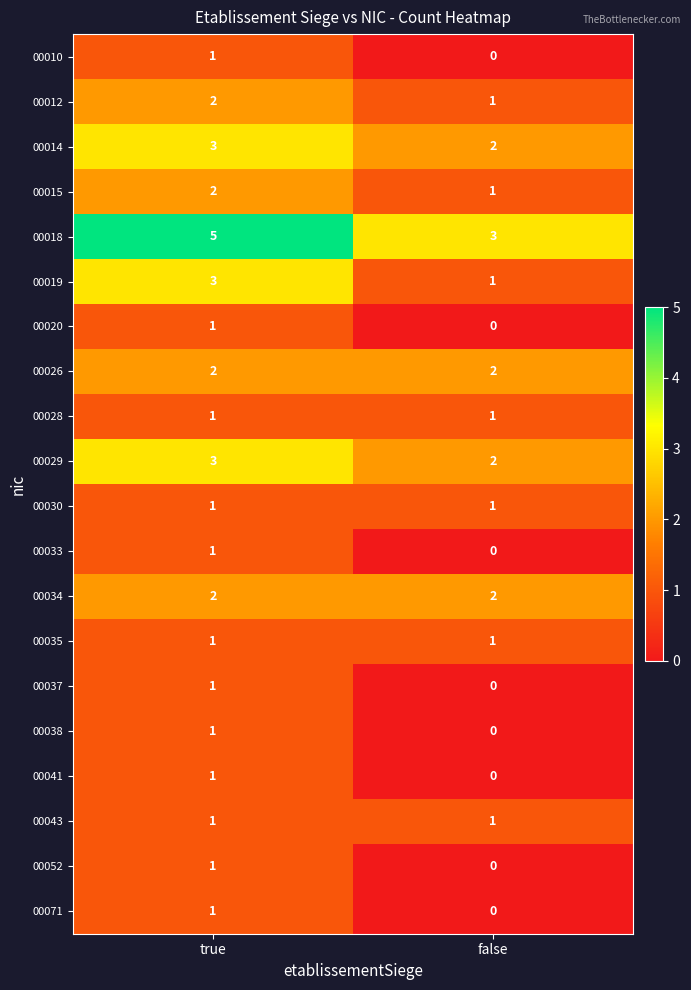

Read the 00029 value at true.

3